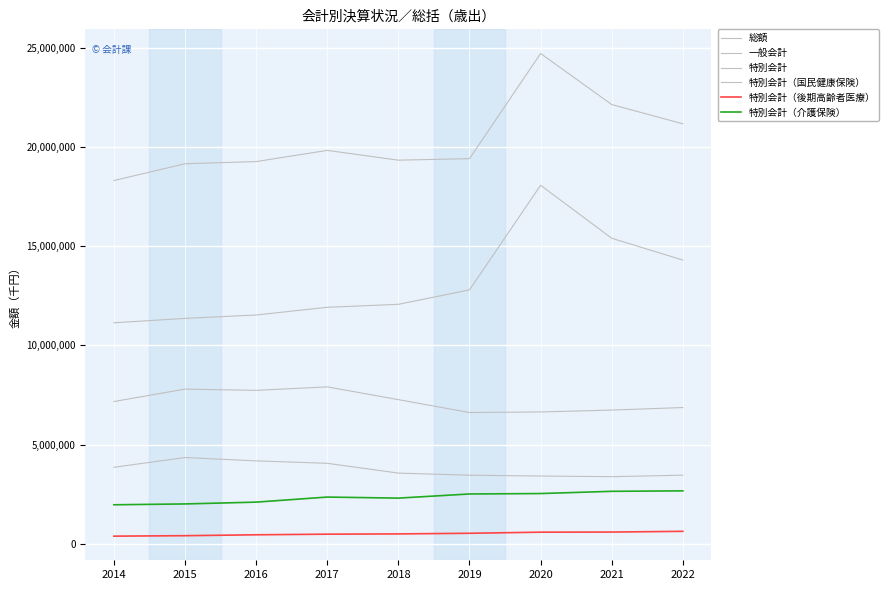

Does the chart have visible grid lines?

Yes